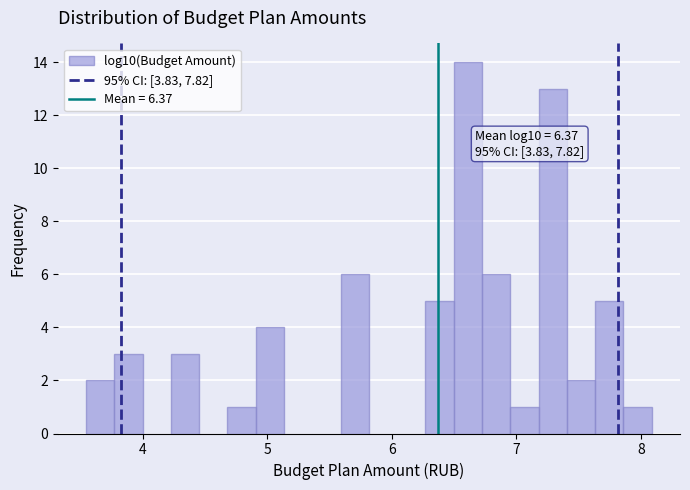

Around what value on the x-axis is the tallest bar? Give the approximate position of its centre, as read against the axis.

6.6